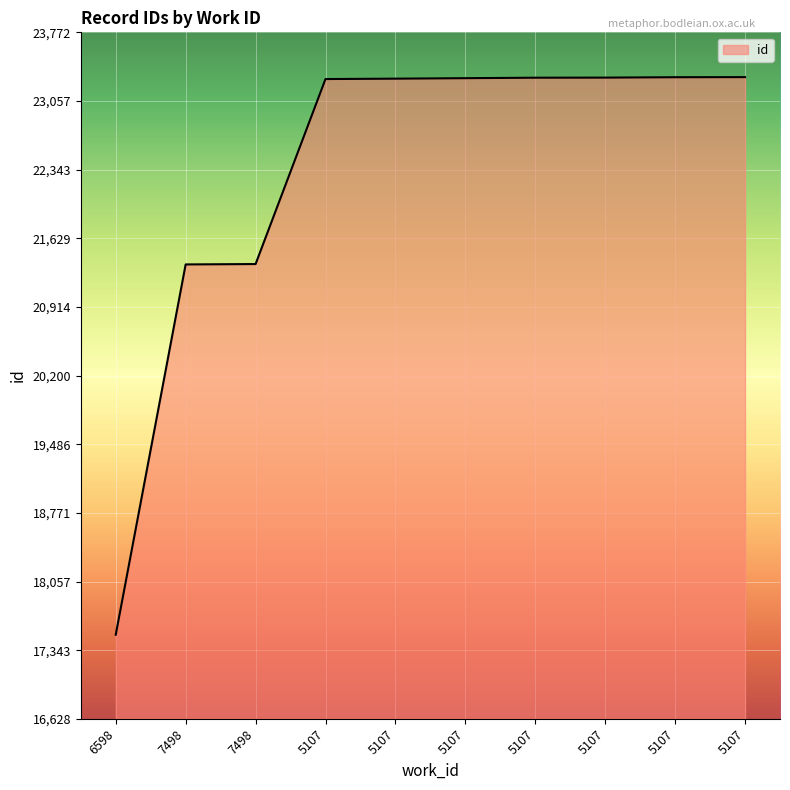

What is the sum of the values at 5107 and 5107?

46595